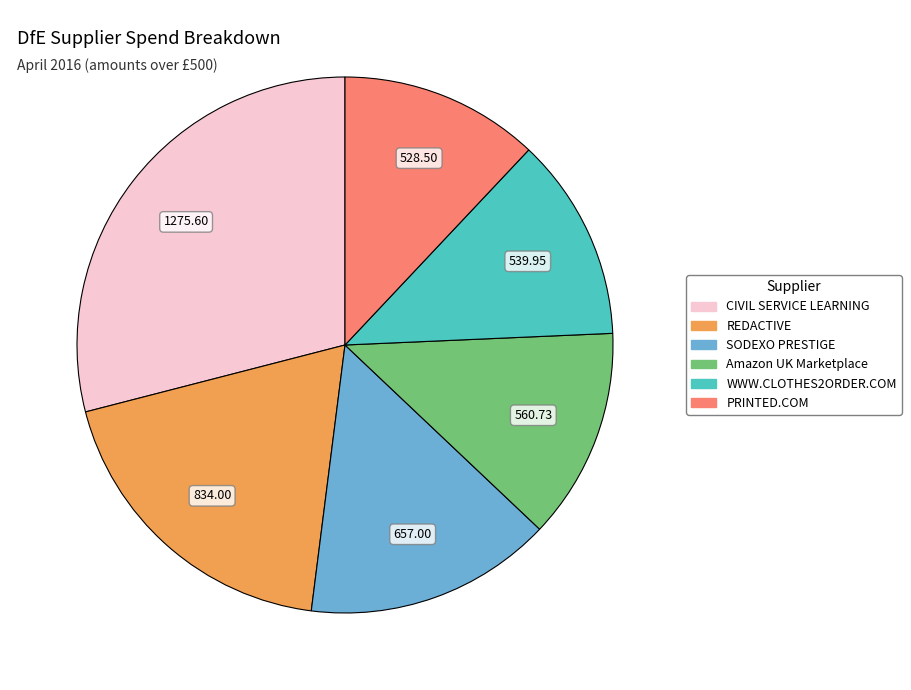

Combined, do CIVIL SERVICE LEARNING and PRINTED.COM account for over 50%?

No